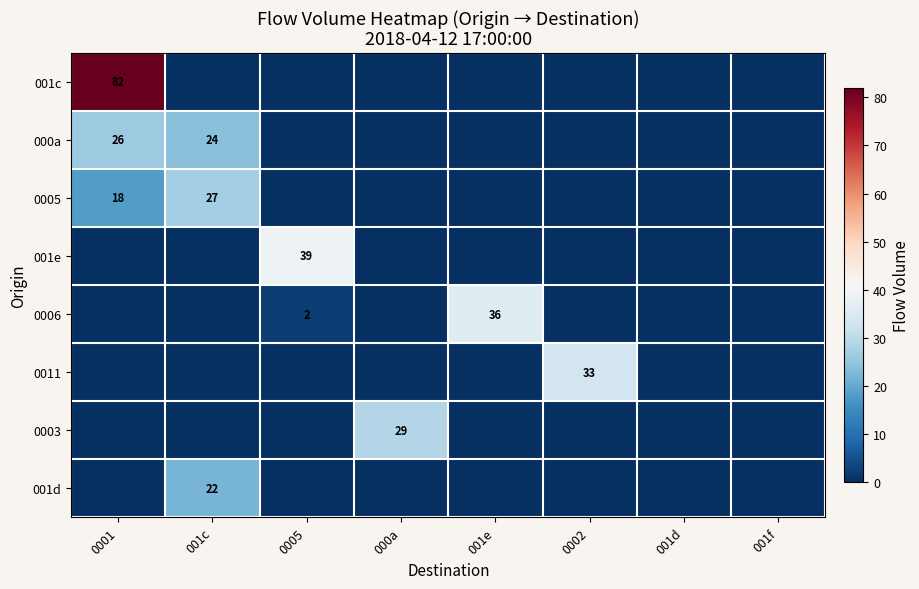

The 0006 series shows 36 at 001e. True or false?

True